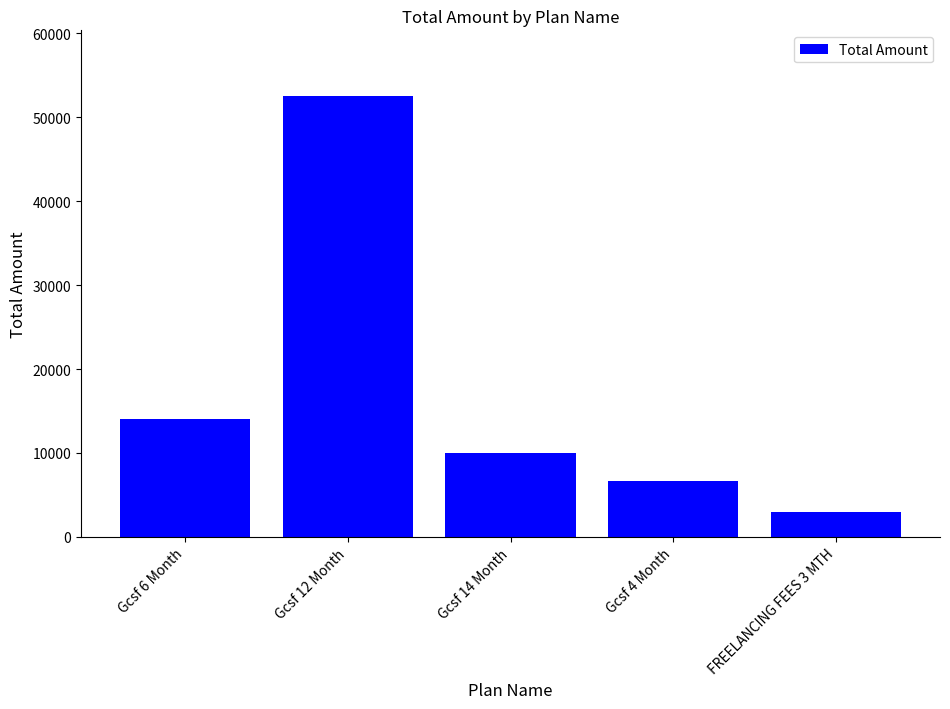

What is the ratio of the value at Gcsf 6 Month to the value at Gcsf 14 Month?

1.4